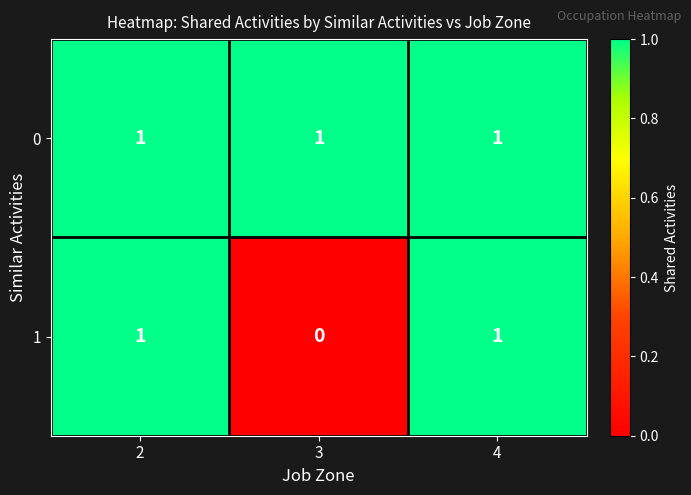

List the series in order of their overall mean, highest first.

0, 1